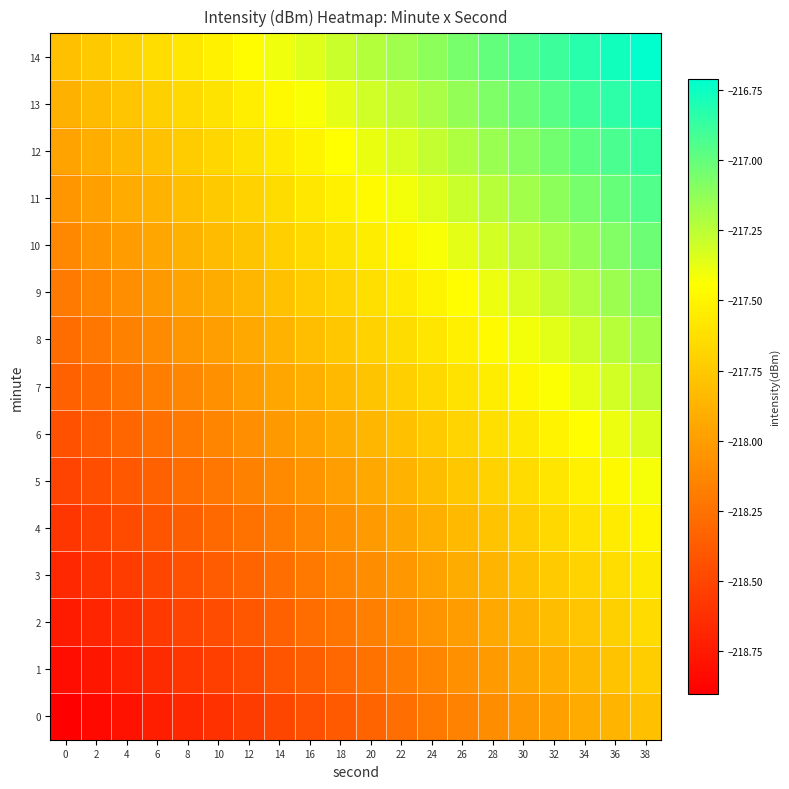

How many distinct data groups are displayed?

15